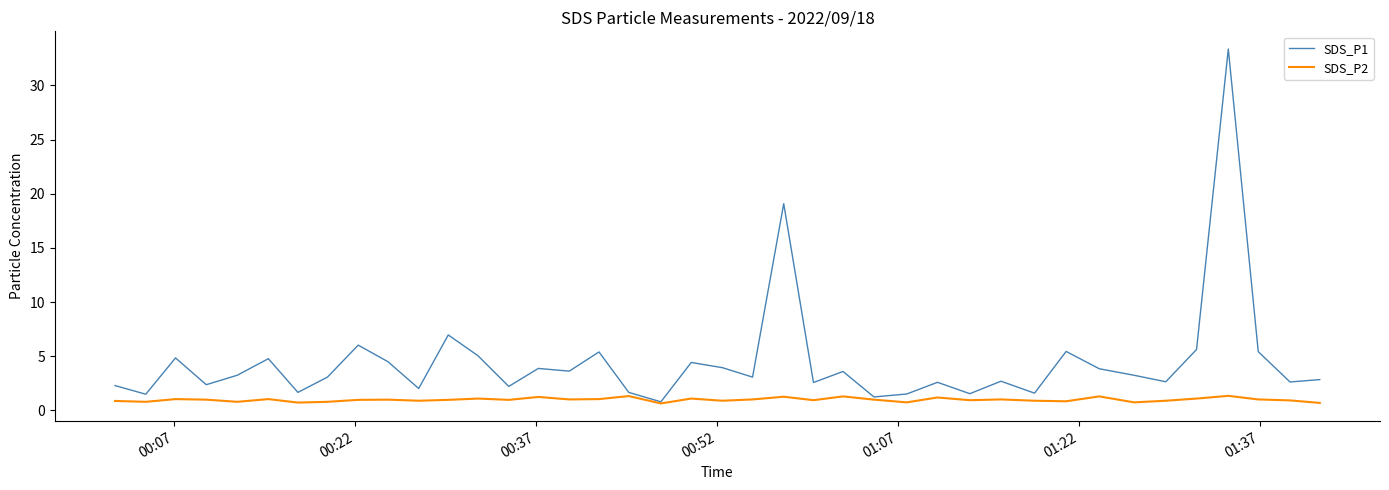

Rank the series by their maximum value, from highest to lowest.

SDS_P1, SDS_P2